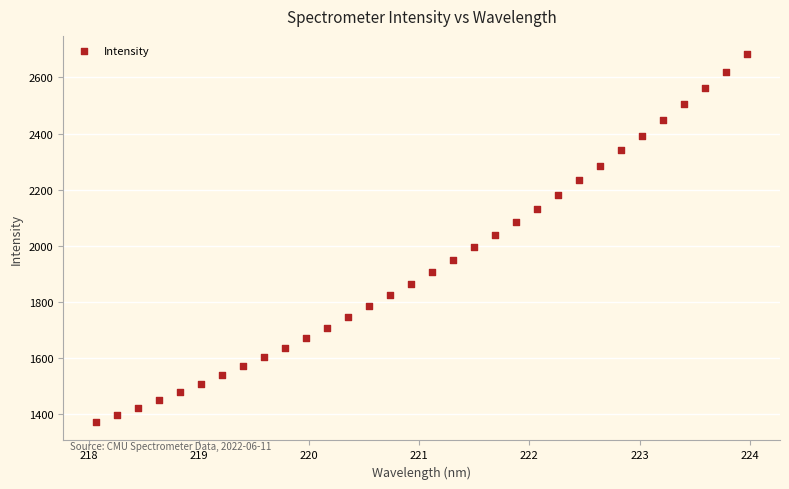

What is the range of Y values (max minus min)?

1310.8